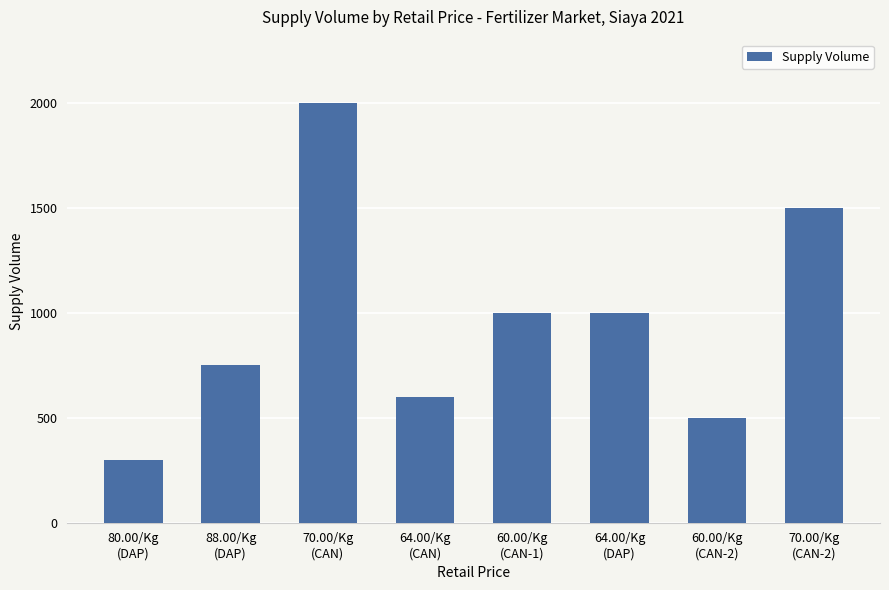

What is the value of the 6th bar from the left?

1000